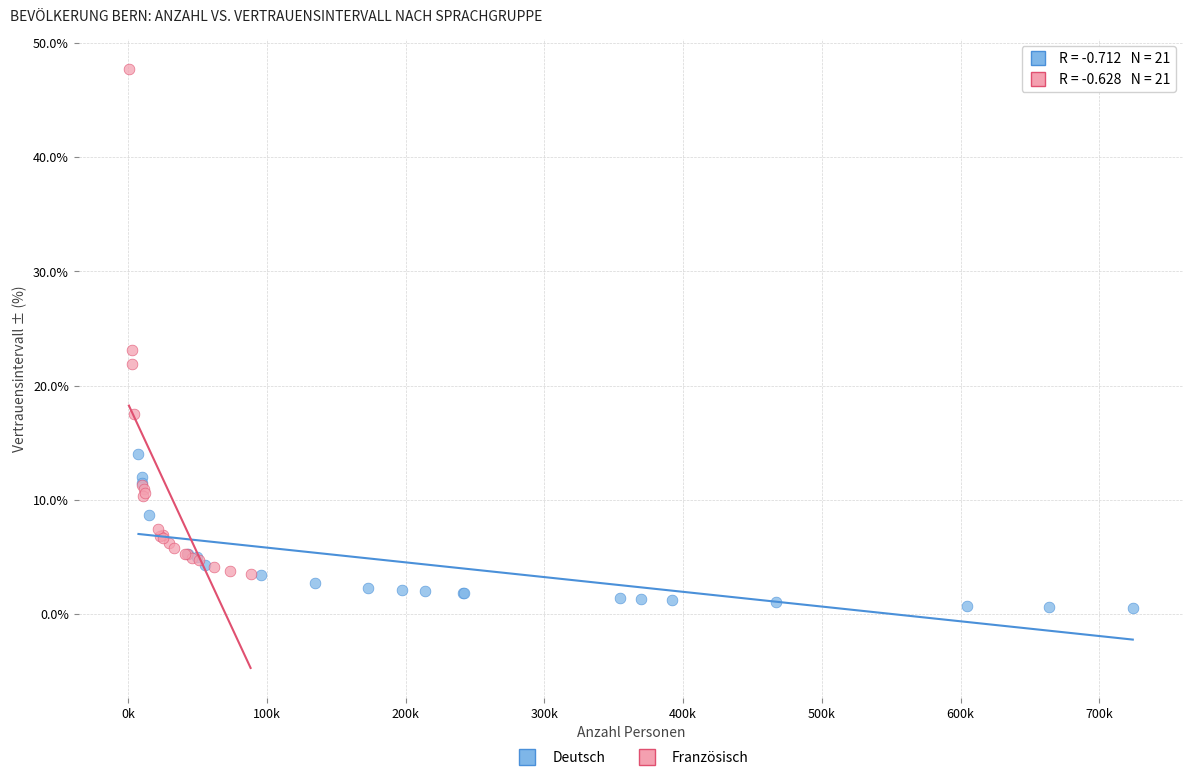

What are all the series names shown in the legend?

Deutsch, Französisch